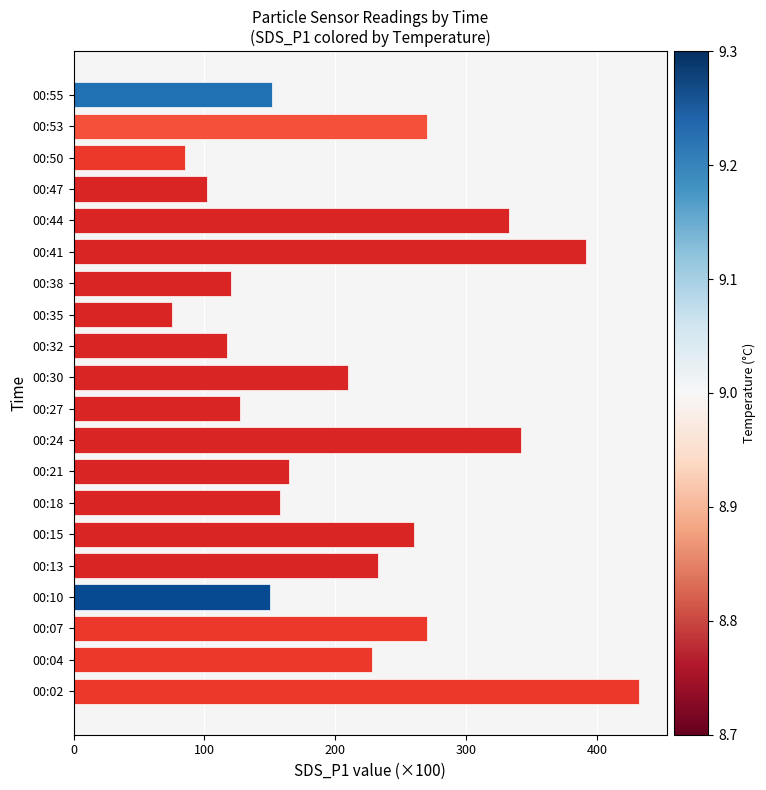

The value at 00:53 is 145.0. True or false?

False